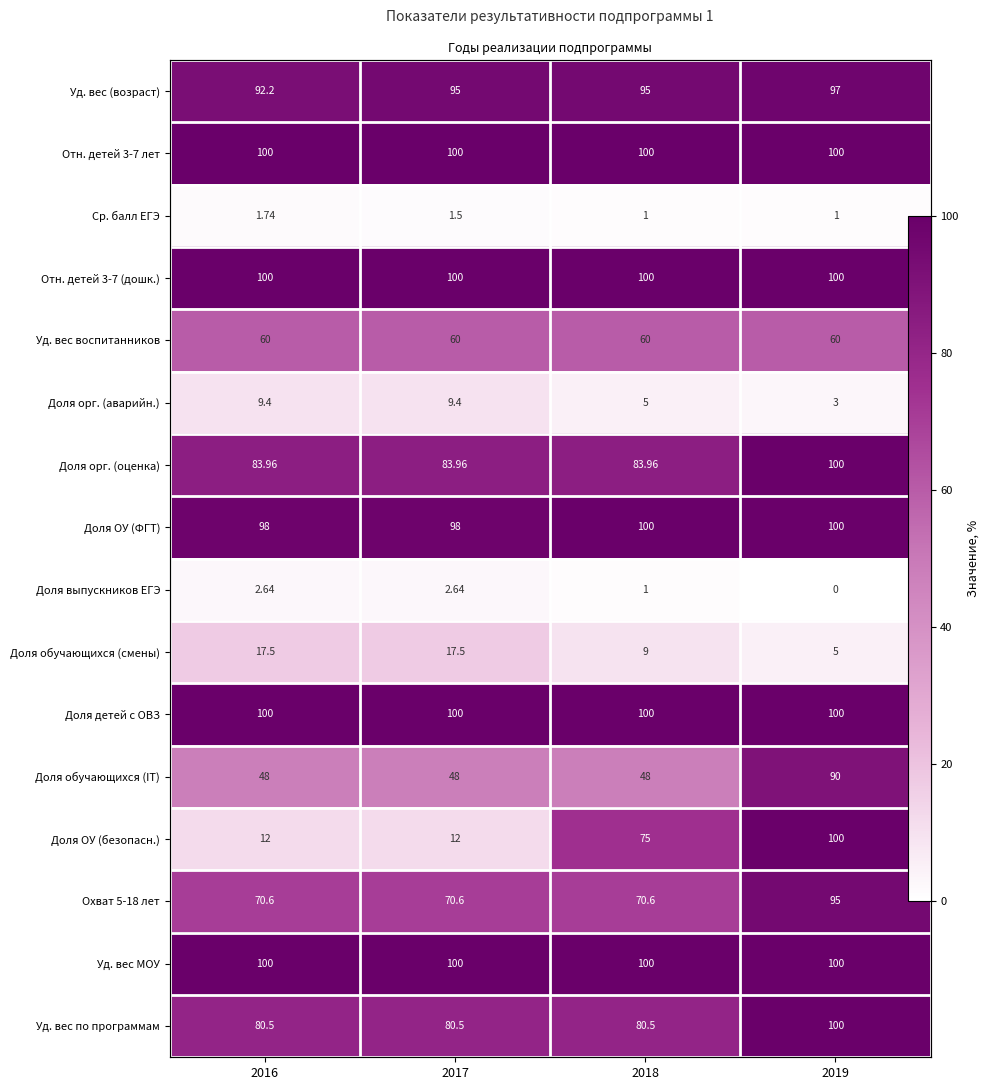

List the series in order of their peak value, lowest first.

Ср. балл ЕГЭ, Доля выпускников ЕГЭ, Доля орг. (аварийн.), Доля обучающихся (смены), Уд. вес воспитанников, Доля обучающихся (IT), Охват 5-18 лет, Уд. вес (возраст), Отн. детей 3-7 лет, Отн. детей 3-7 (дошк.), Доля орг. (оценка), Доля ОУ (ФГТ), Доля детей с ОВЗ, Доля ОУ (безопасн.), Уд. вес МОУ, Уд. вес по программам